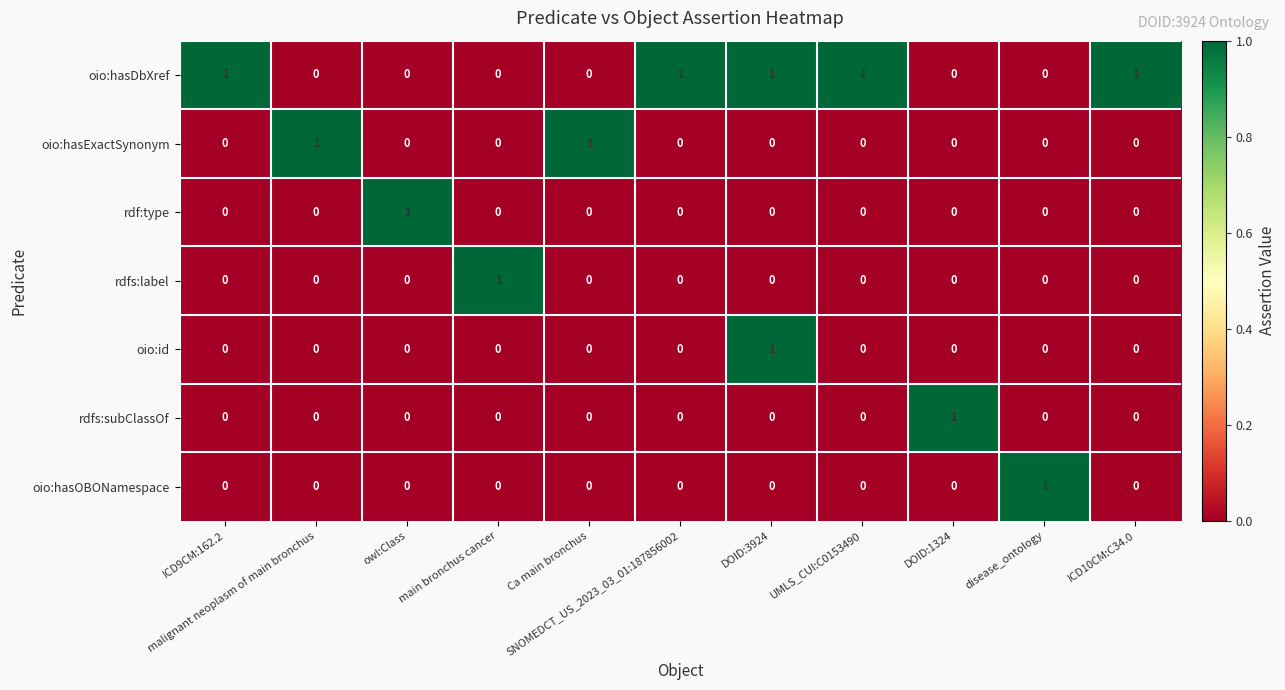

Which series has the largest total across all categories?

oio:hasDbXref